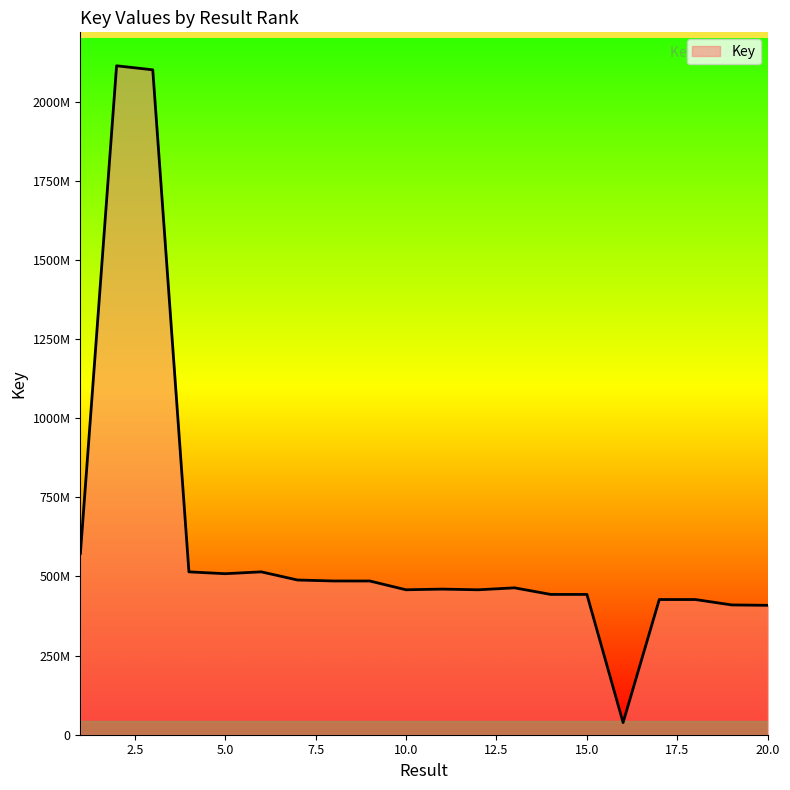

What is the difference between the maximum and minimum values?

2074717243